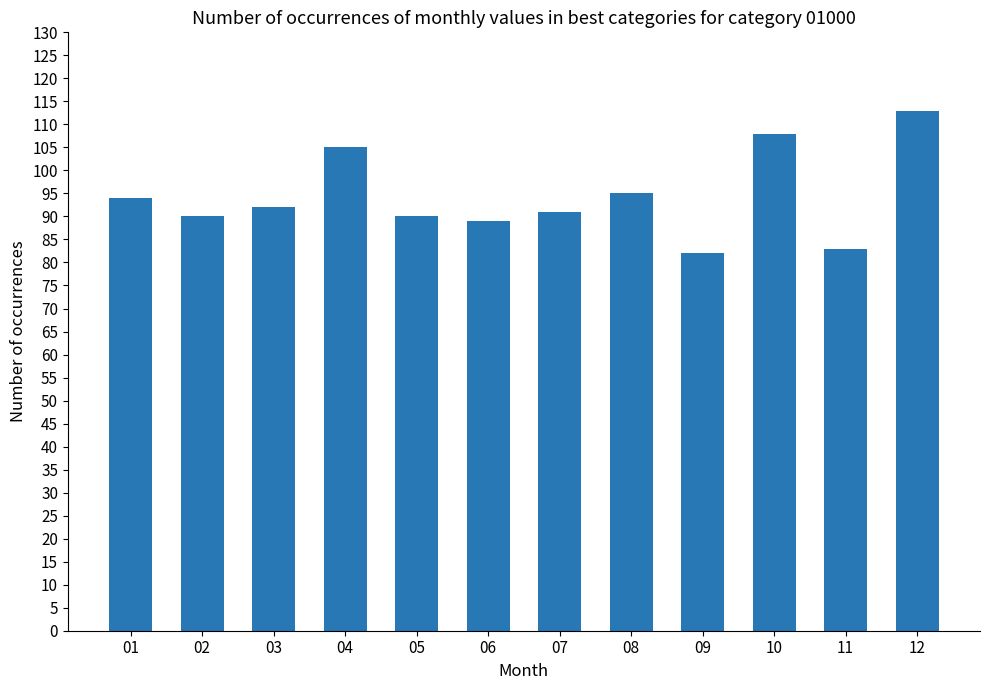

Does the chart contain any negative values?

No